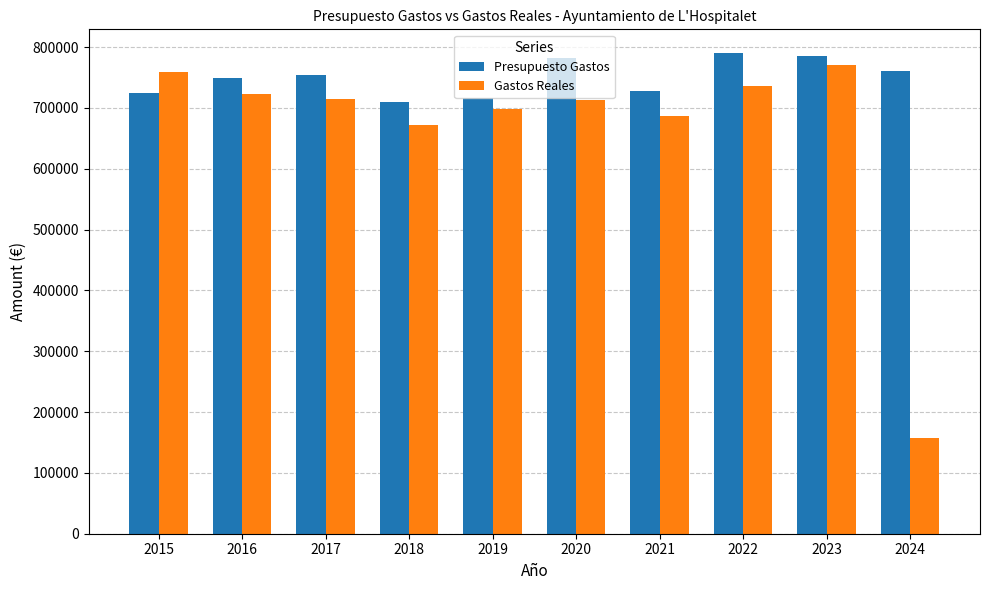

What is the maximum value for Gastos Reales?

769857.6